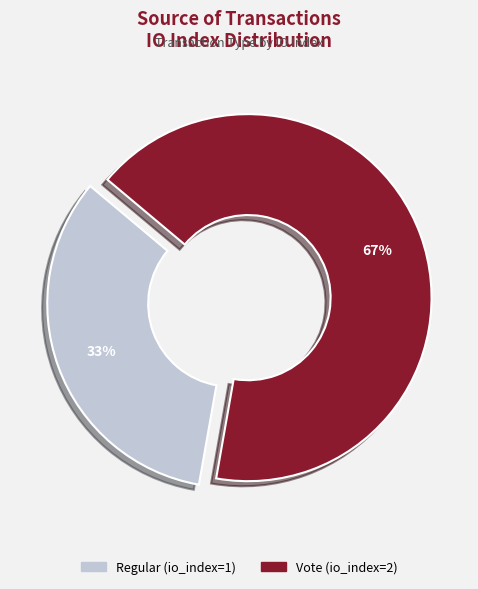

True or false: Vote (io_index=2) accounts for 72% of the total.

False